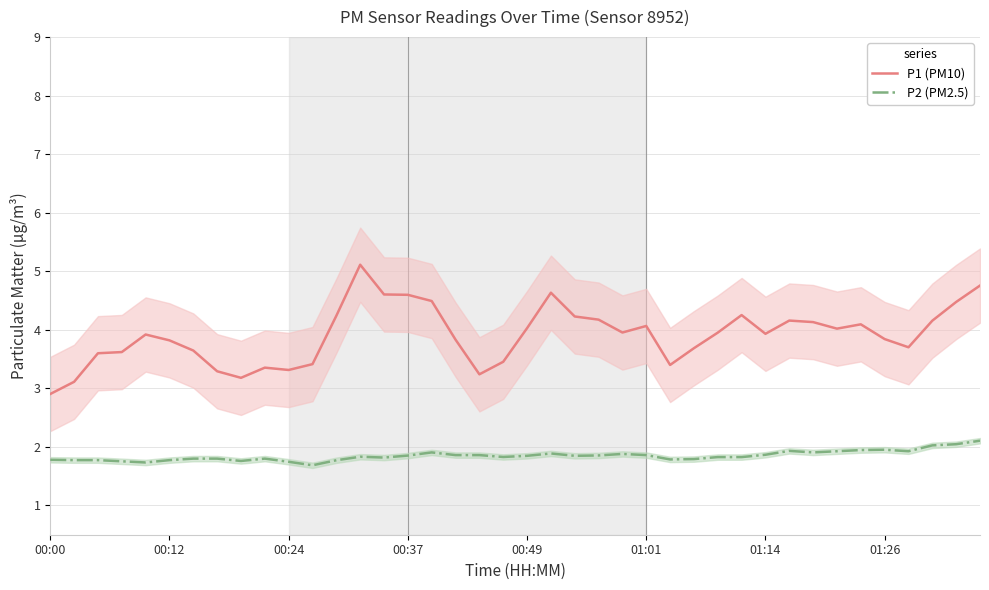

What is the sum of the P1 (PM10) values at 32 and 23?

8.3